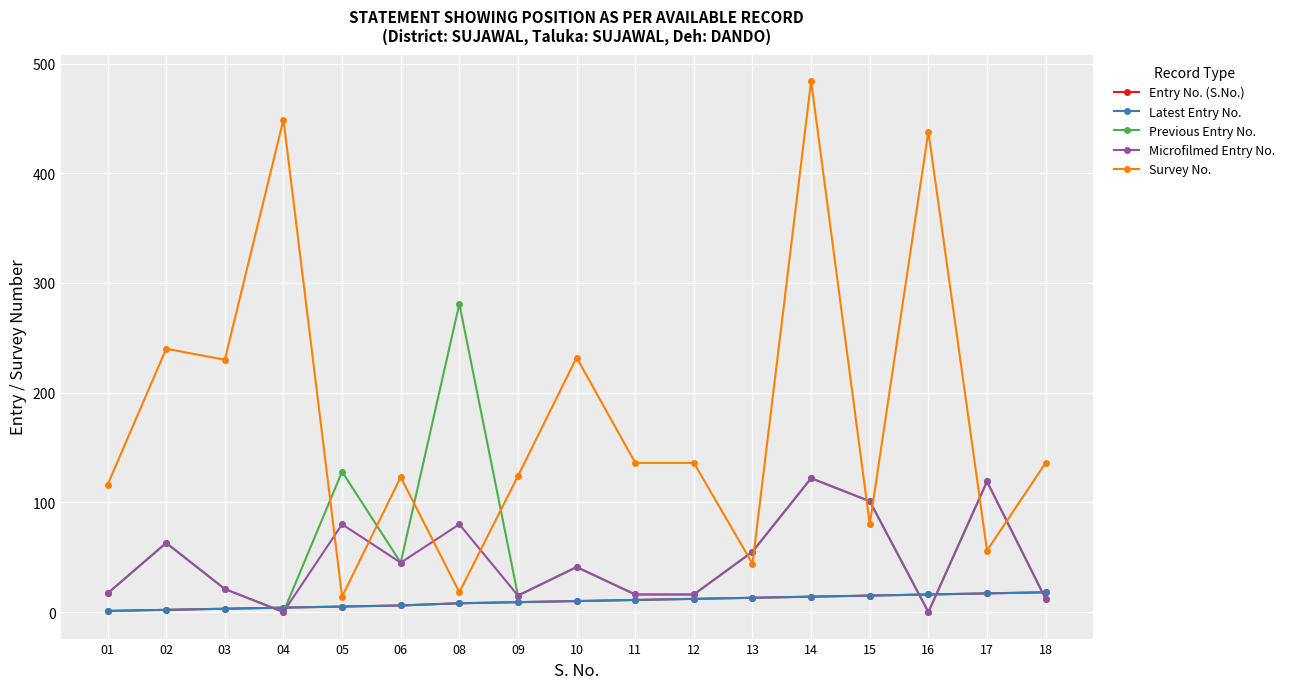

Is this an area chart (filled region under the line)?

No